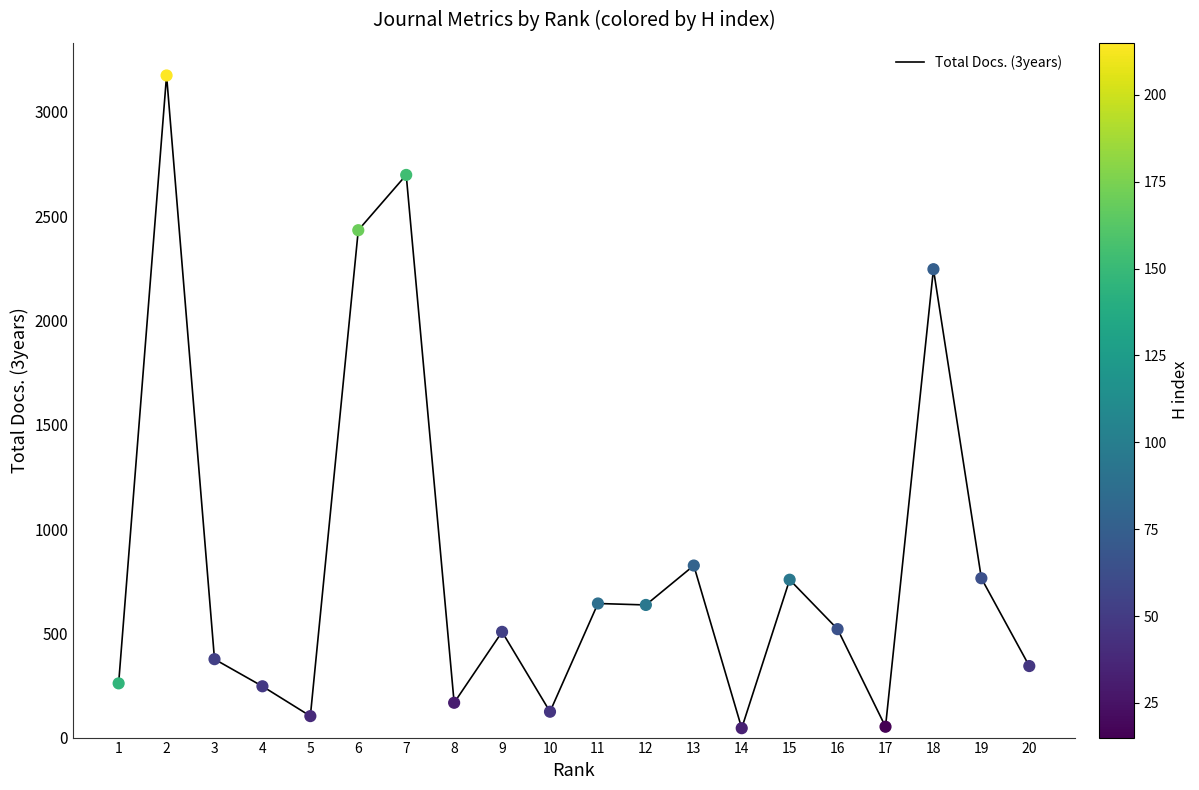

What is the change in value from 10 to 15?

+633